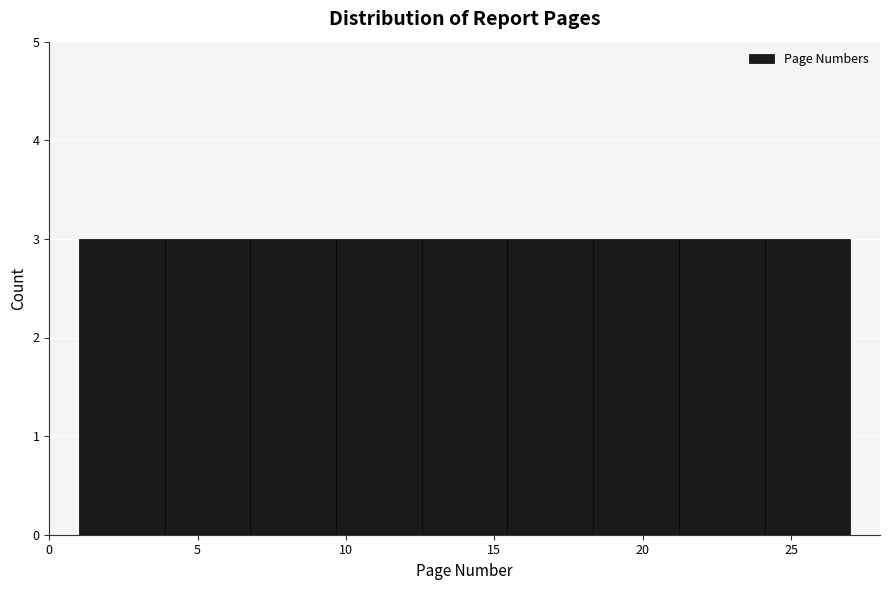

Reading left to right, list every bar in this chart as the range it spans on the x-axis followed by its height. Neither the bar edges nor the heights are printed on the chart, so give them approximately, as read against the axes.

1.0 to 4.0: 3
4.0 to 7.0: 3
7.0 to 9.5: 3
9.5 to 12.5: 3
12.5 to 15.5: 3
15.5 to 18.5: 3
18.5 to 21.0: 3
21.0 to 24.0: 3
24.0 to 27.0: 3